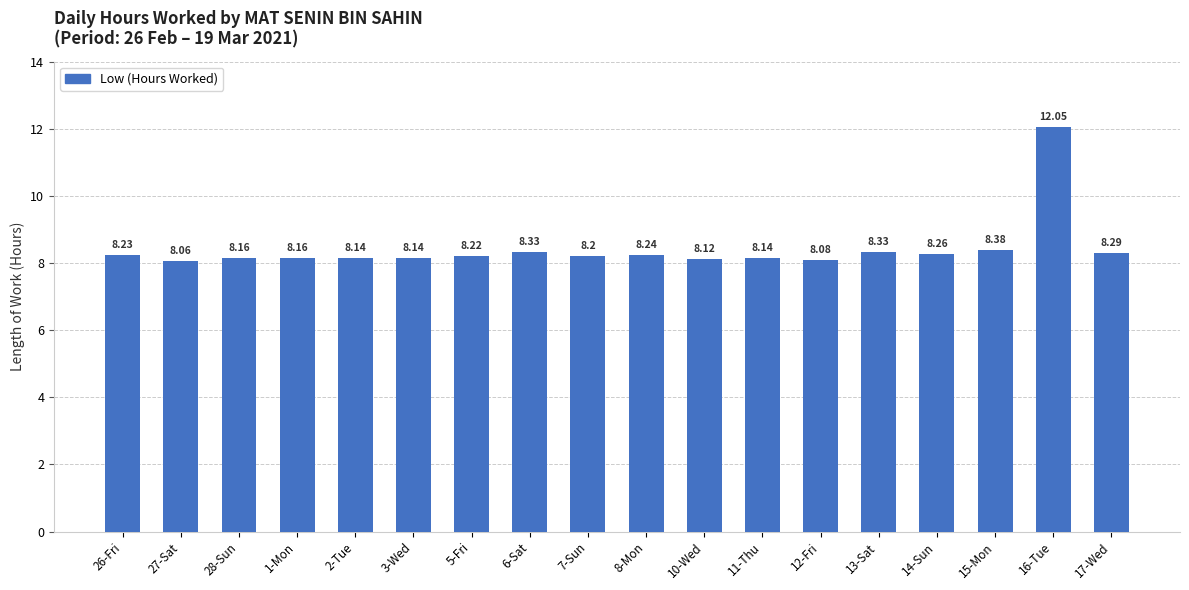

What is the difference between the maximum and minimum values?

4.0